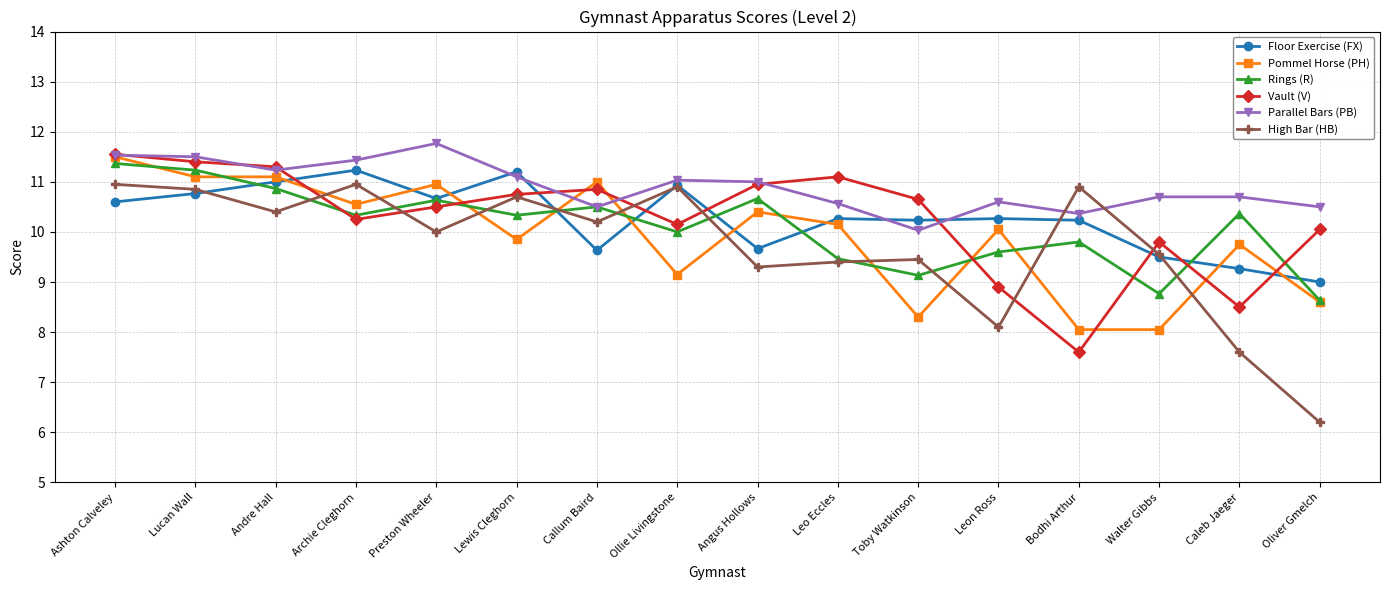

What is the value of the Parallel Bars (PB) point at the 1st from the left?

11.5